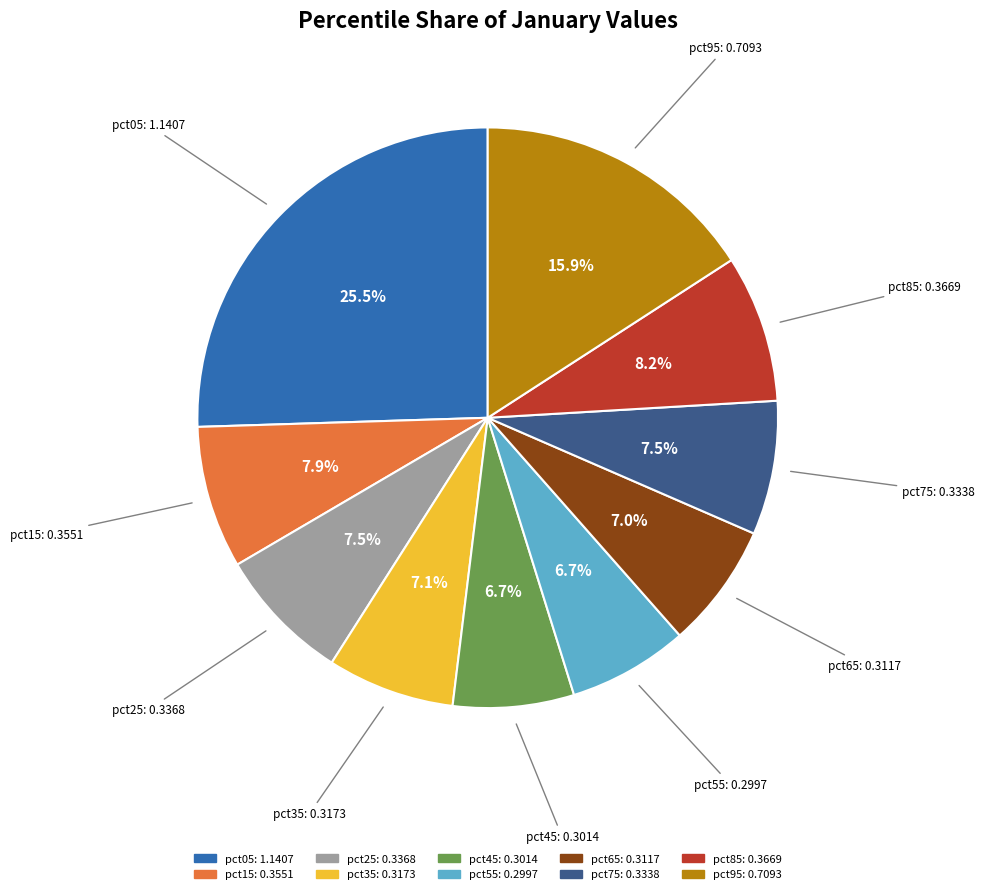

Count the number of slices in the pie.

10